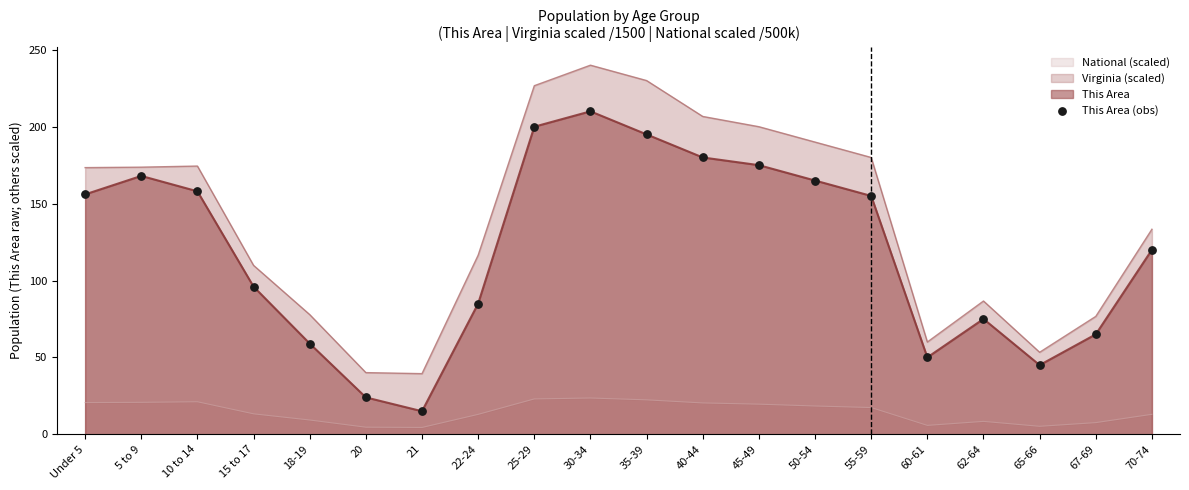

What is the change in value from 18-19 to 65-66?

-14